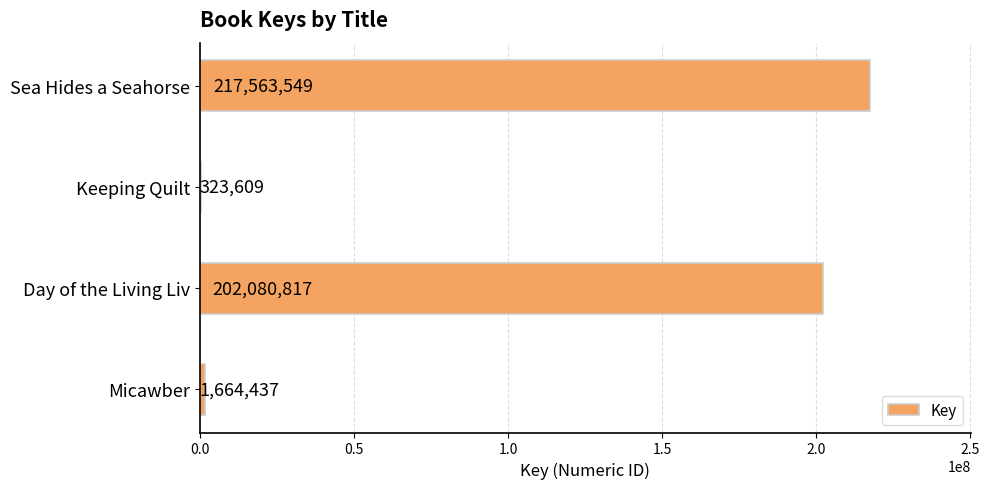

True or false: the data shows 323609 at Keeping Quilt.

True